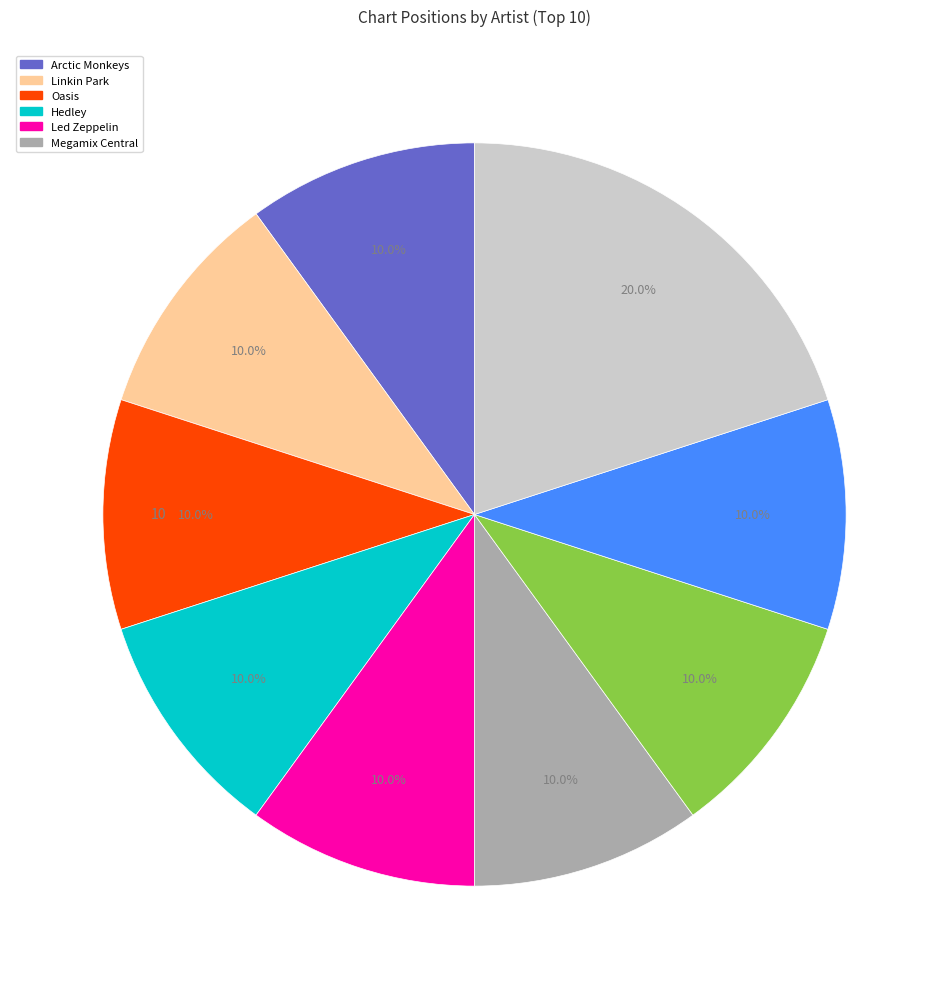

How many slices are in this pie chart?

9